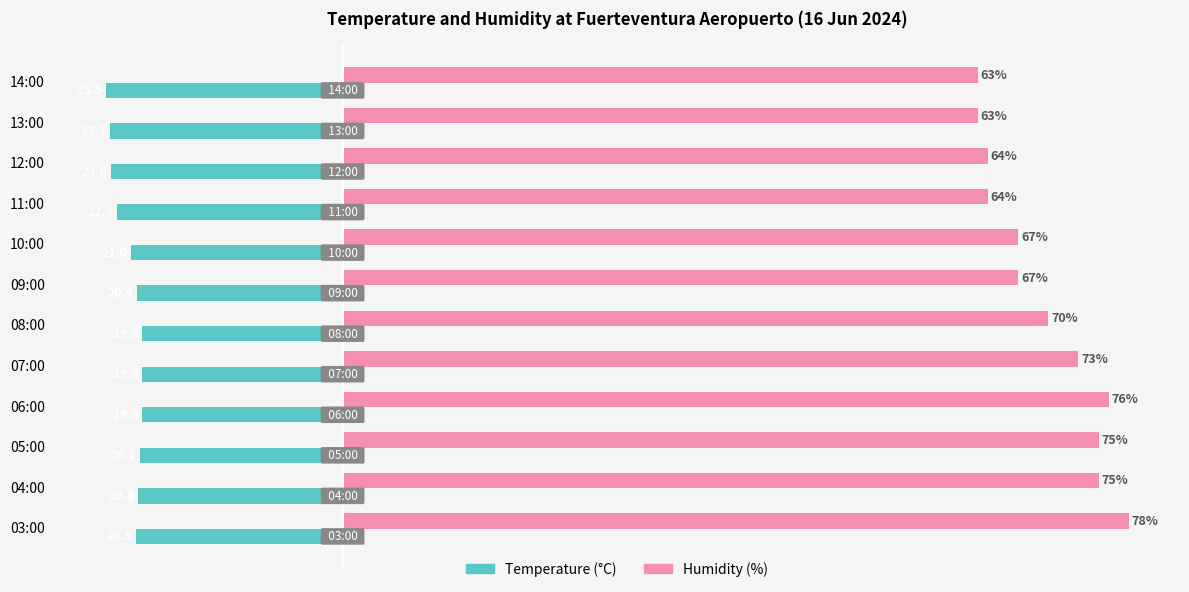

Where is Humidity (%) nearest to the value 70?

08:00